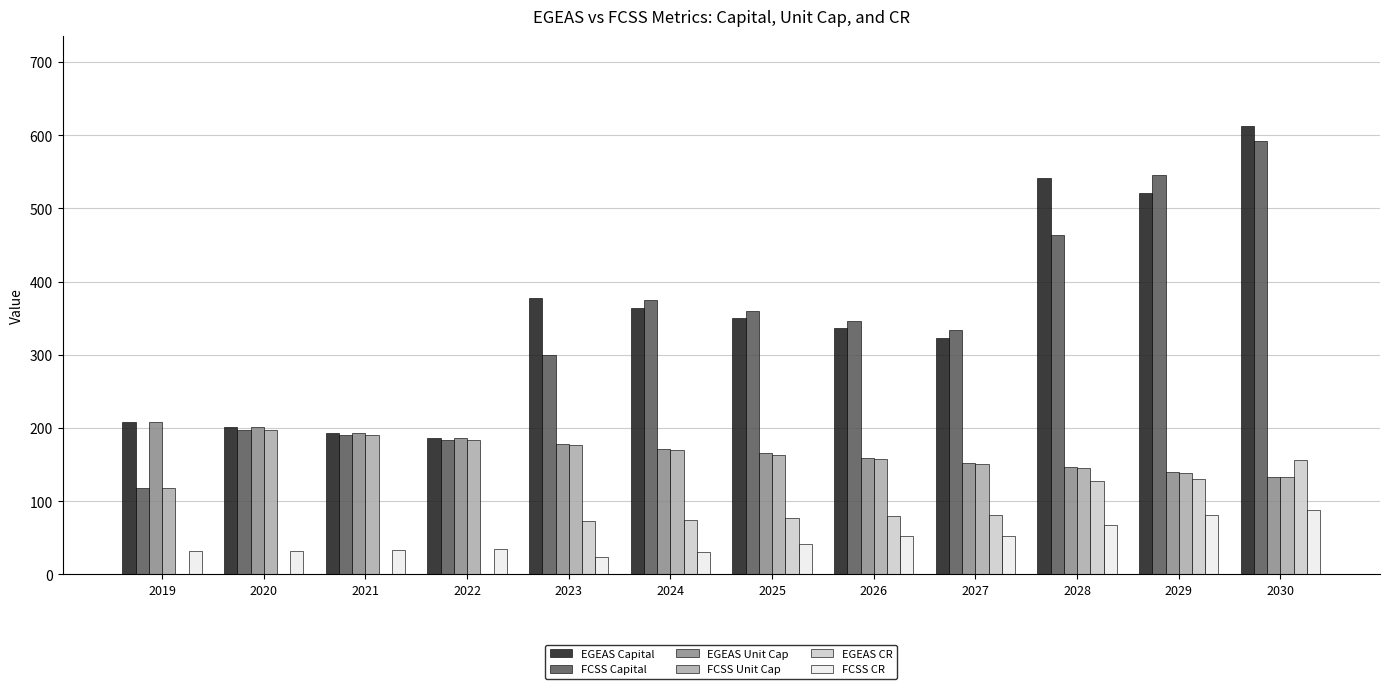

What is the sum of all EGEAS CR values?

798.4